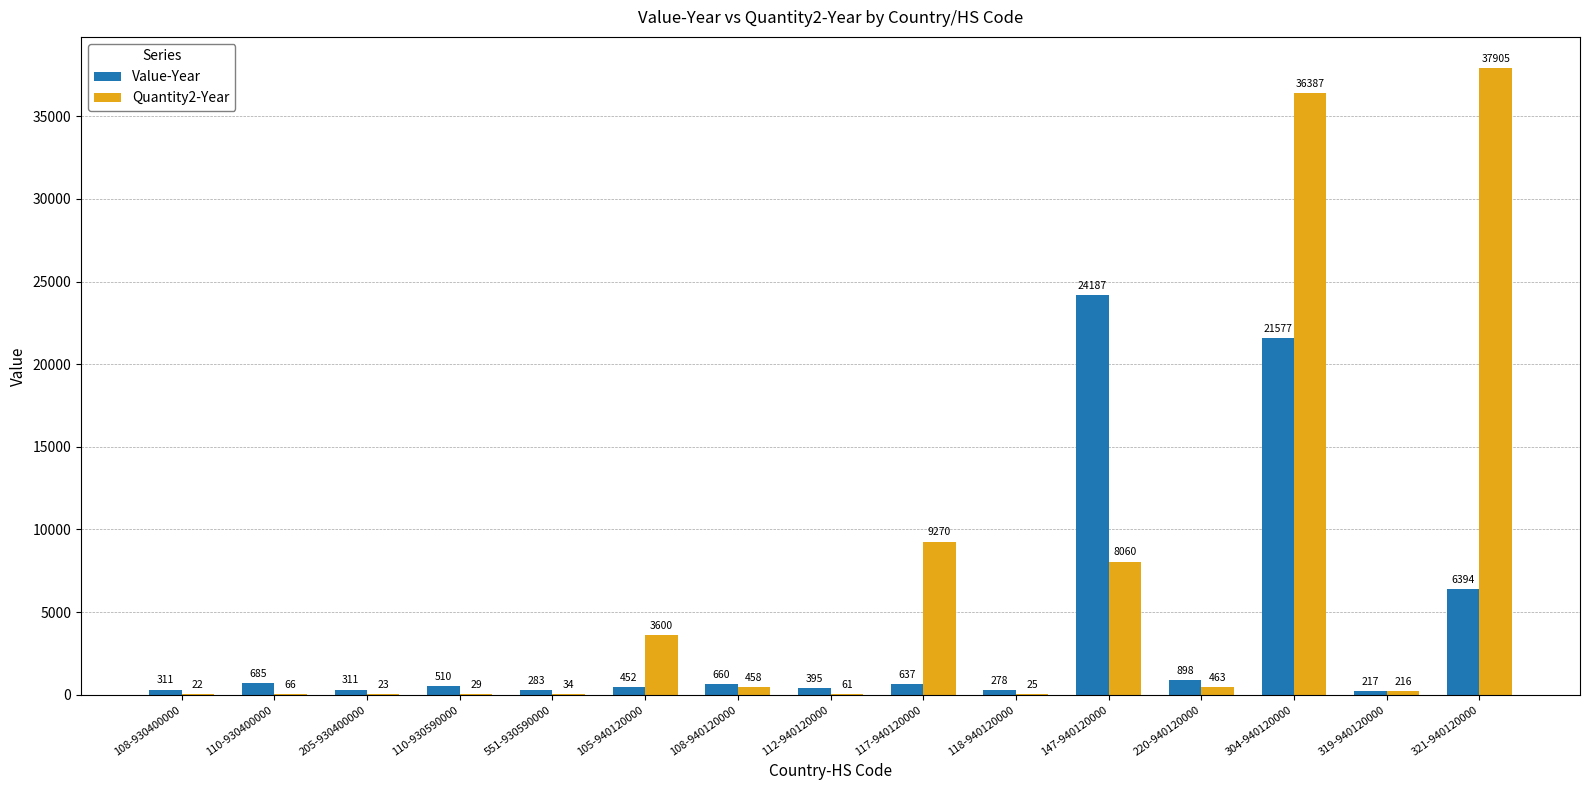

What is the difference between the Value-Year values at 147-940120000 and 108-940120000?

23527